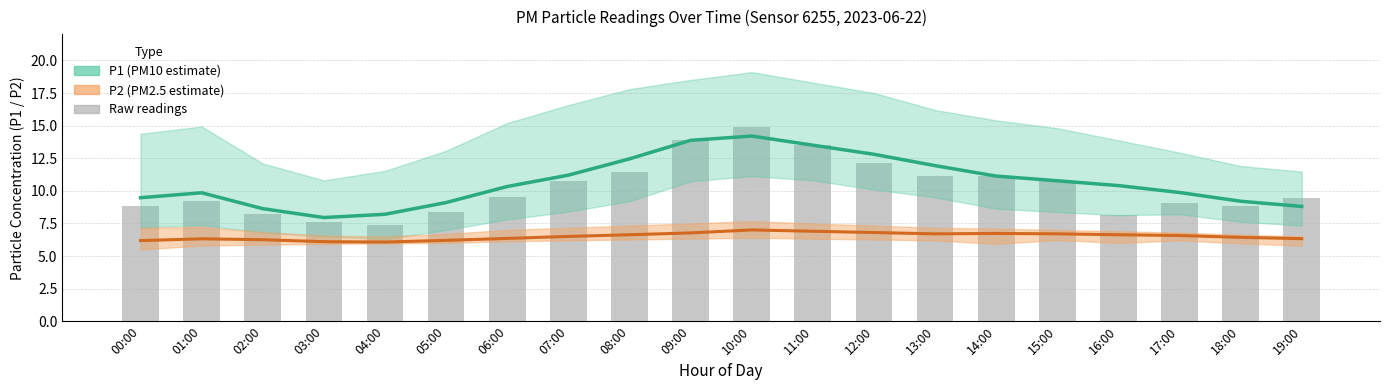

What is the value of the P1 (PM10 estimate) bar at the 1st from the left?

9.5